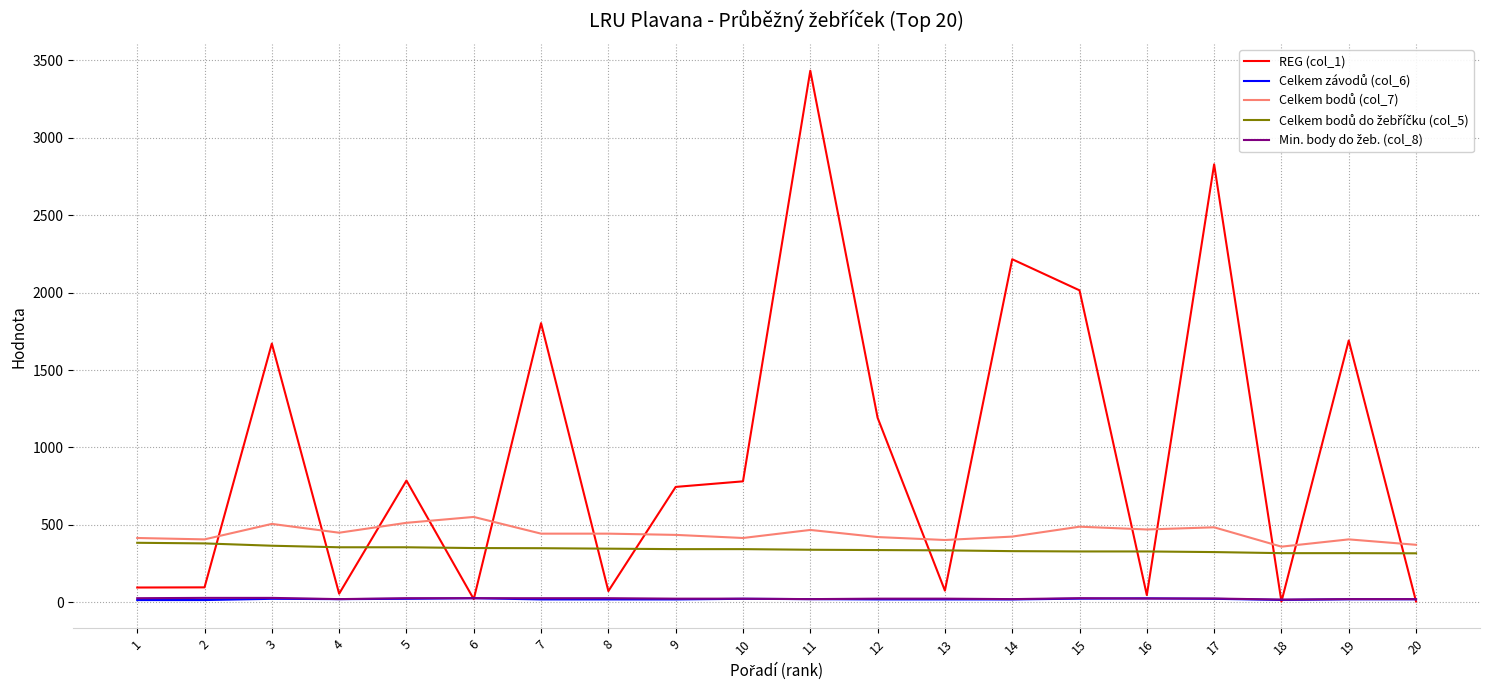

Which series has the widest spread of values?

REG (col_1)